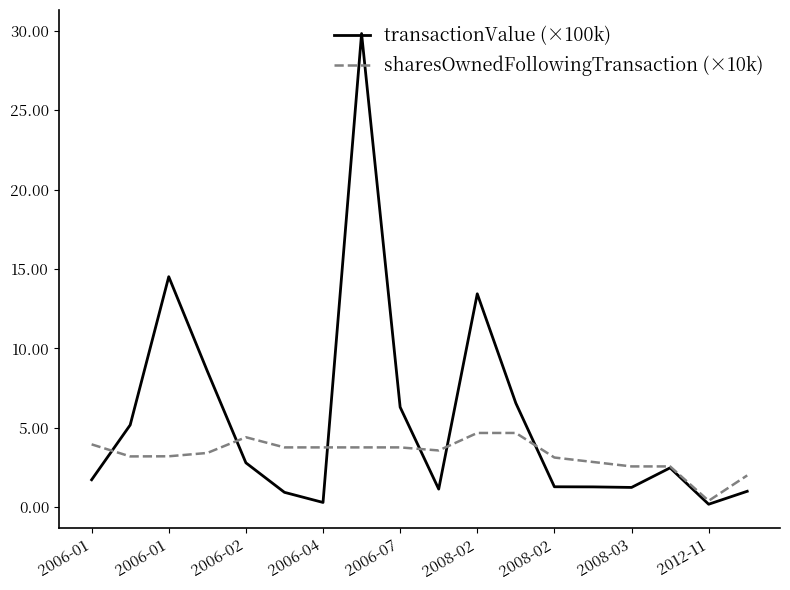

List the series in order of their overall mean, lowest first.

sharesOwnedFollowingTransaction (×10k), transactionValue (×100k)